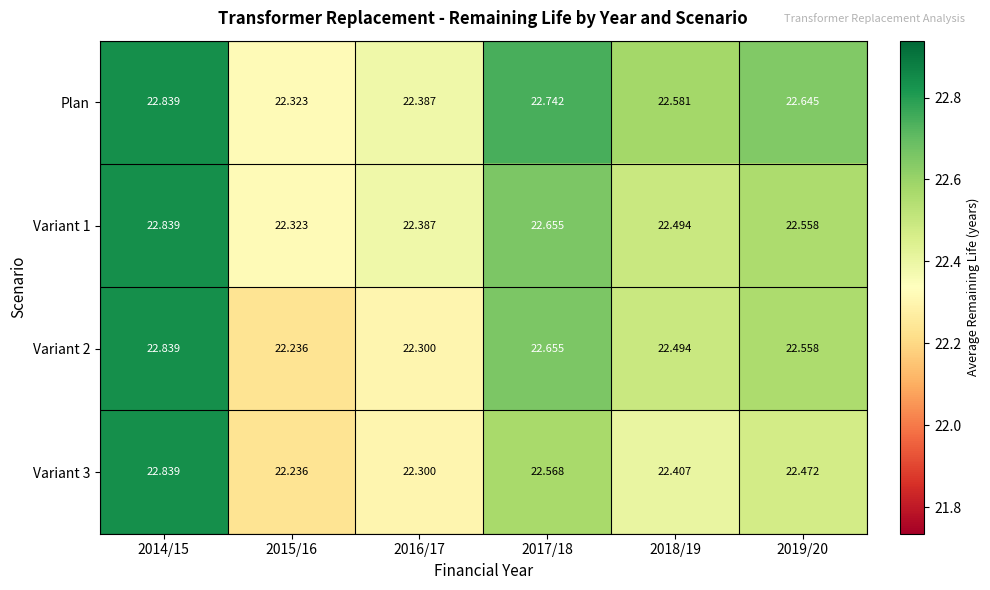

Is the value of Plan at 2016/17 greater than the value of Variant 3 at 2015/16?

Yes